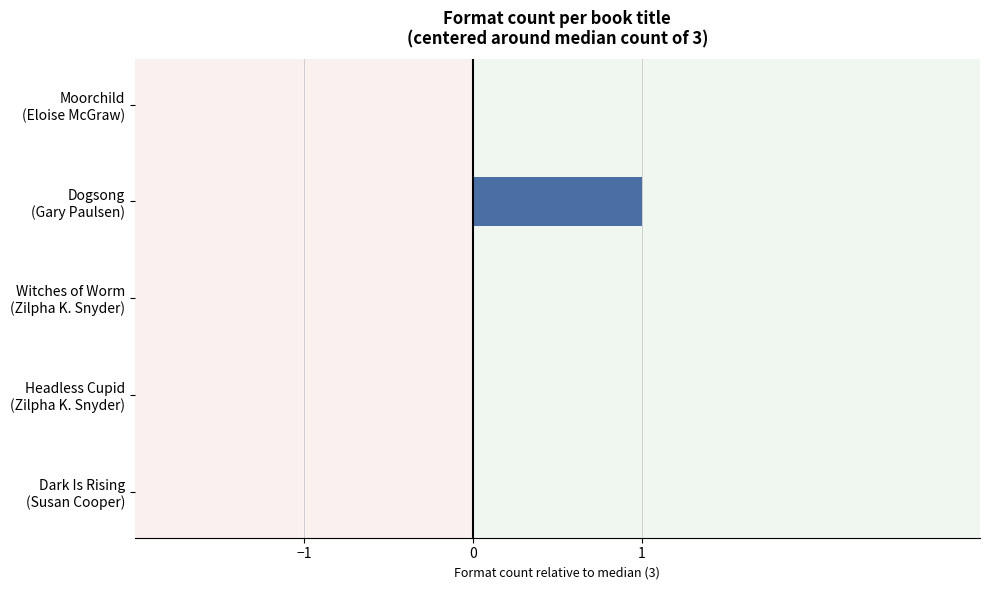

Does the chart contain stacked bars?

No